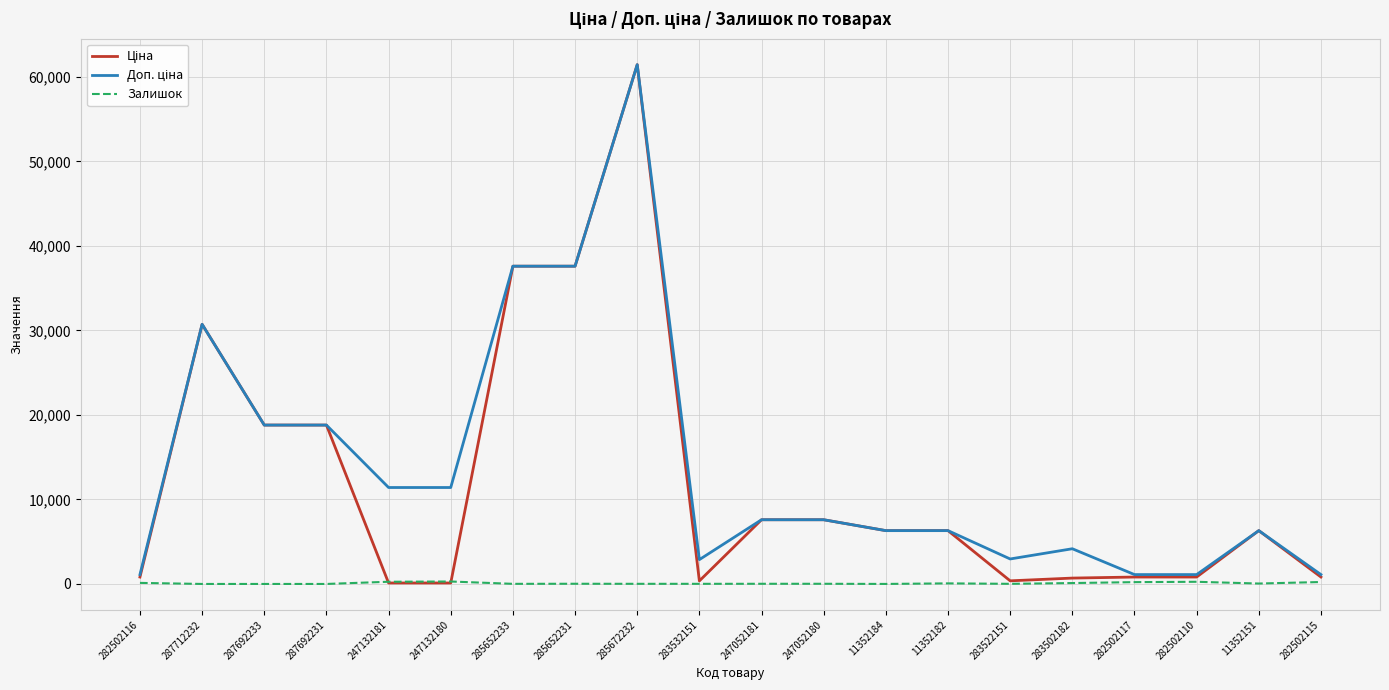

At which category is the sum across all series the highest?

285672232